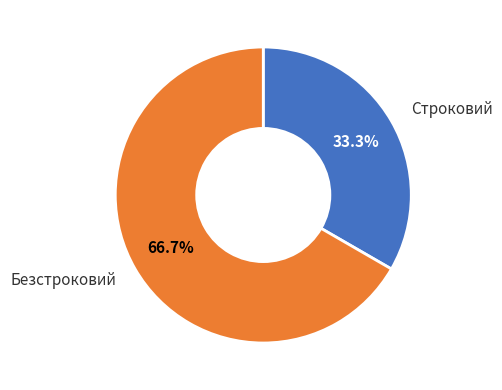

Which slice is the largest?

Безстроковий